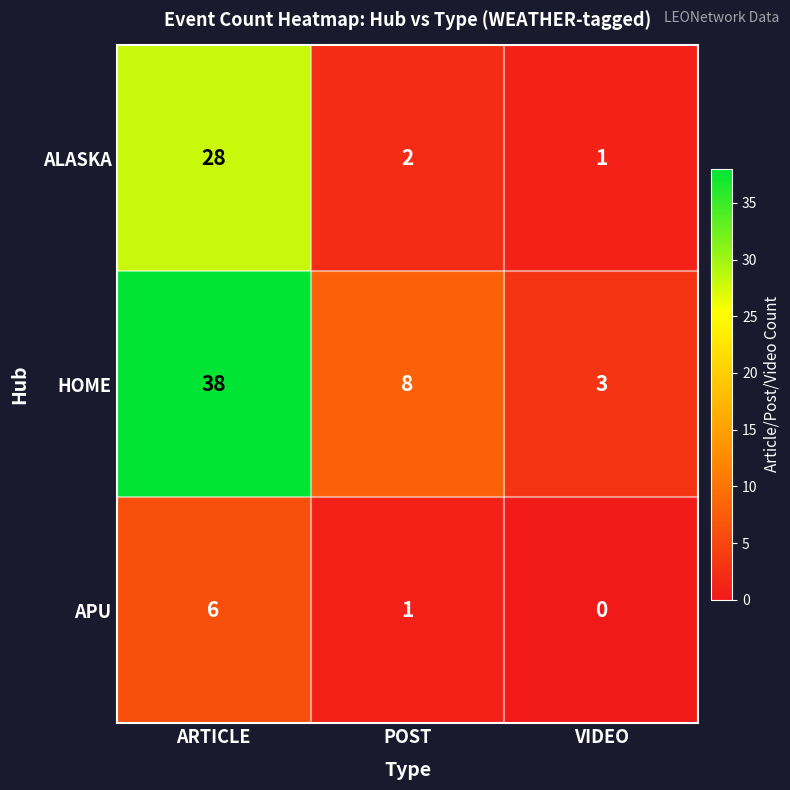

Where is HOME nearest to the value 20?

POST